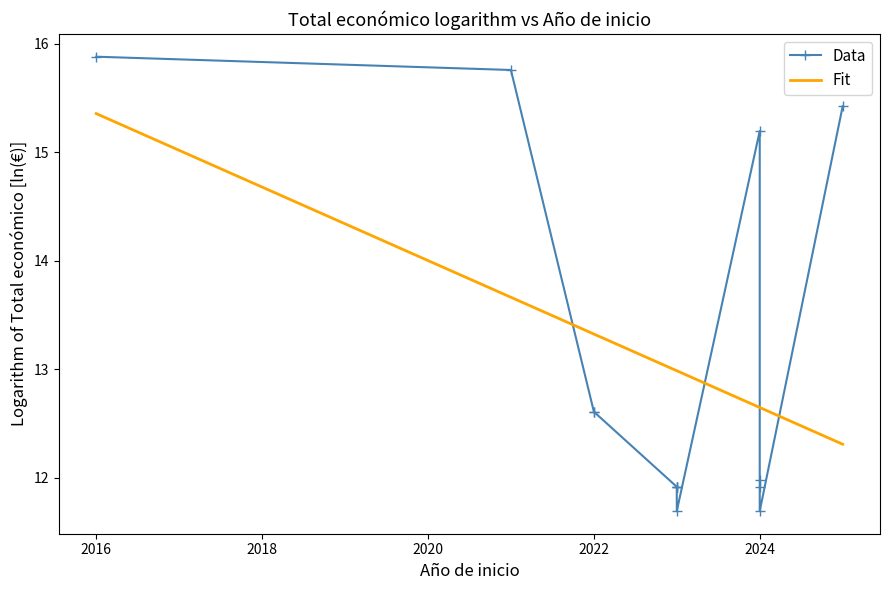

What is the lowest value of the Data series?

11.7